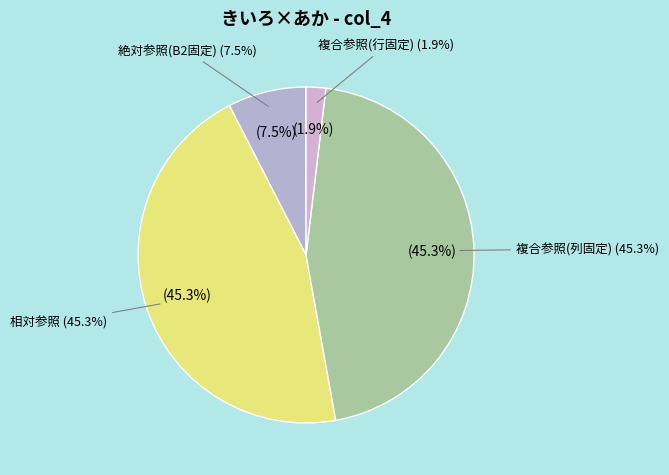

Does any single category account for the majority?

No